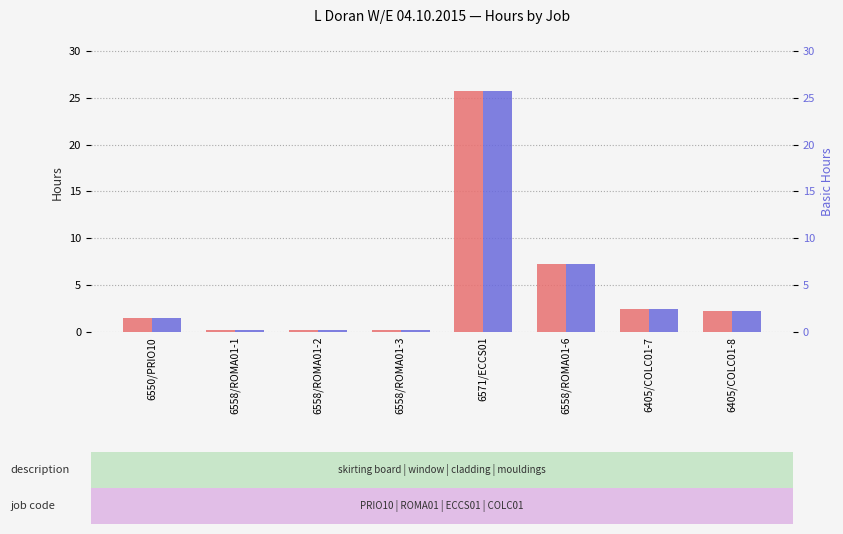

At which category is the sum across all series the highest?

6571/ECCS01